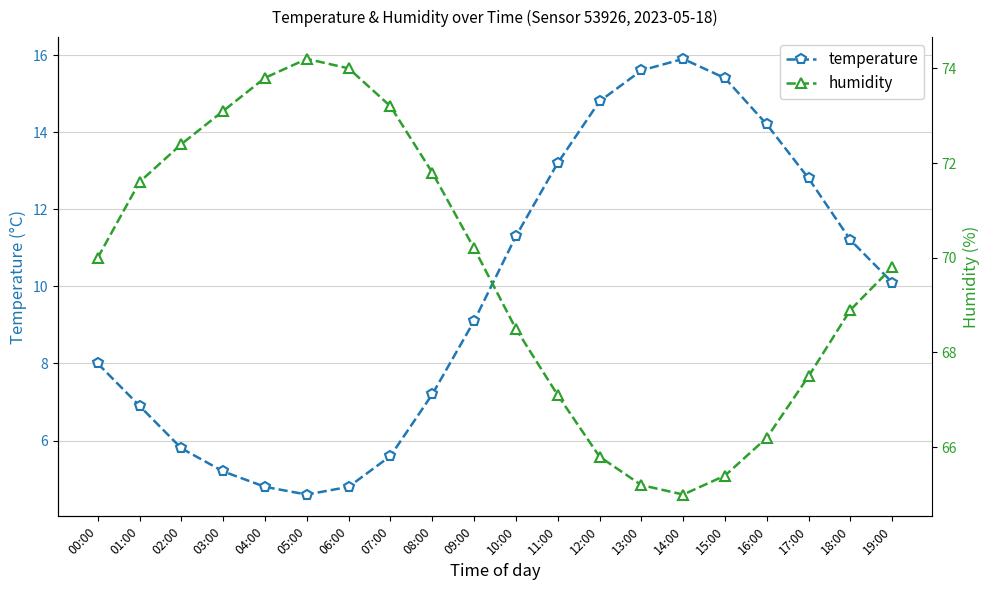

At how many categories does at least one series exceed 15?

20